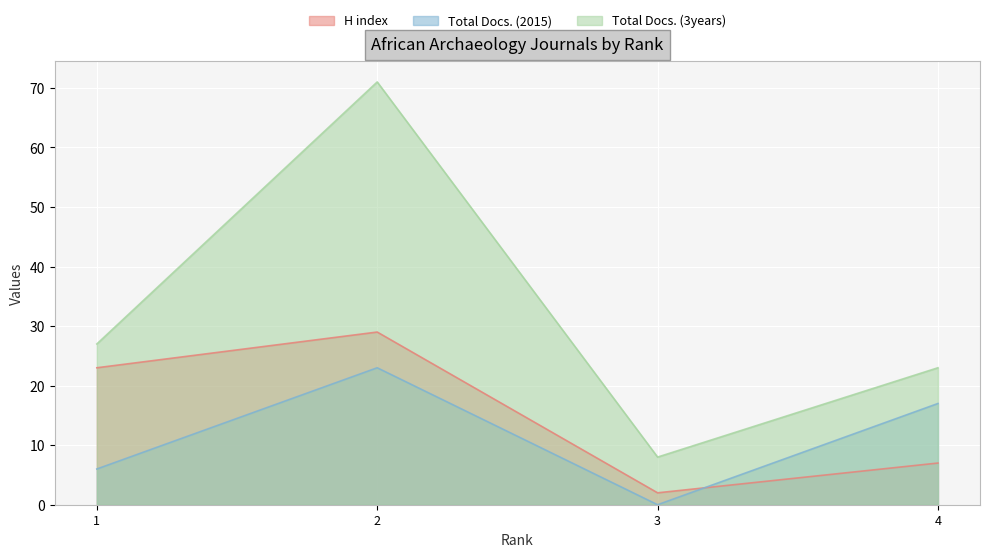

True or false: Total Docs. (2015) and Total Docs. (3years) cross at least once.

False